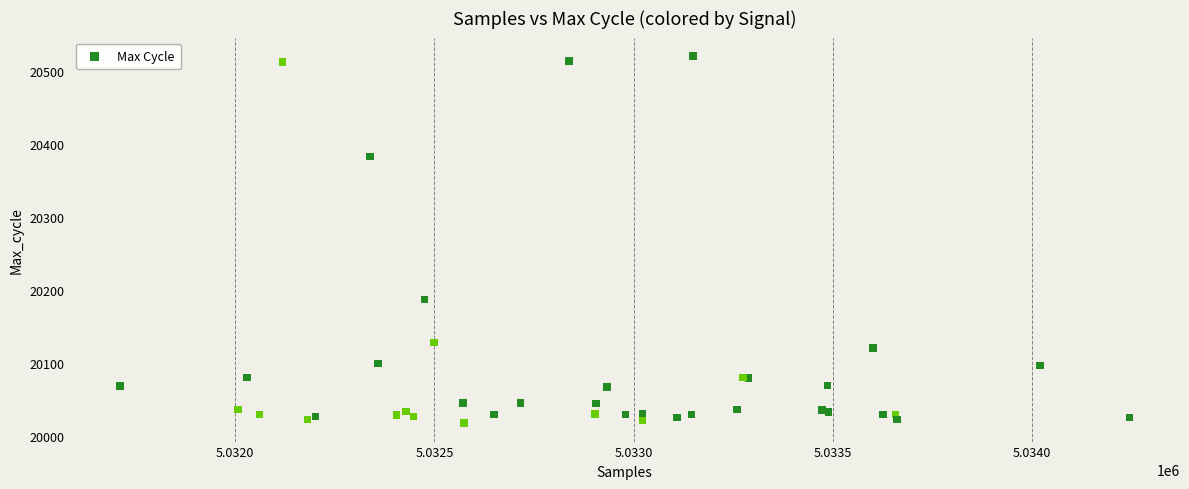

What Y value in the scatter plot is closest to 20269?

20187